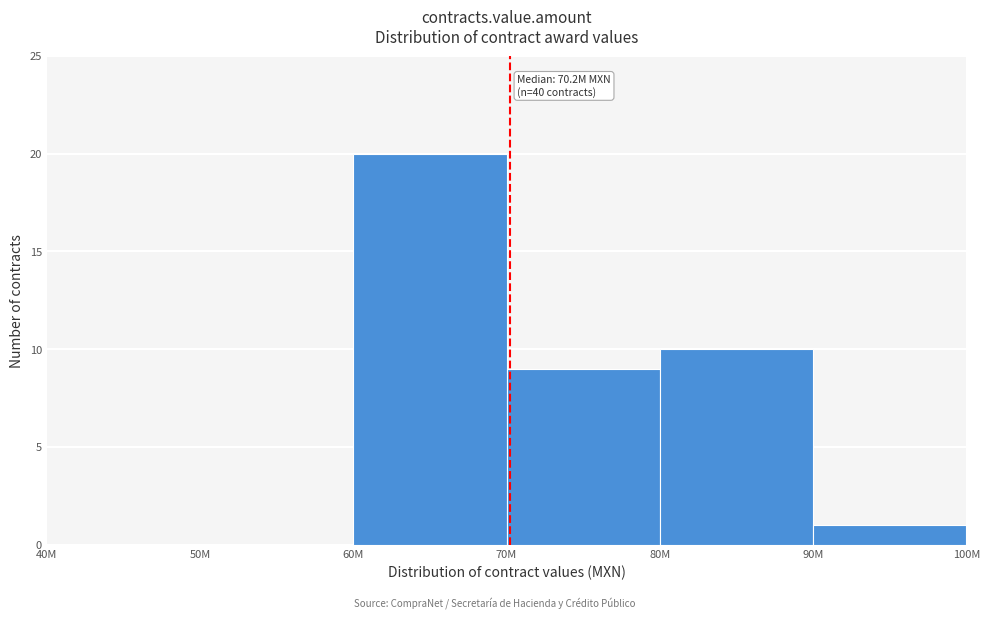

Reading left to right, what are all the values shown in this chart?

40M=0	50M=0	60M=20	70M=9	80M=10	90M=1